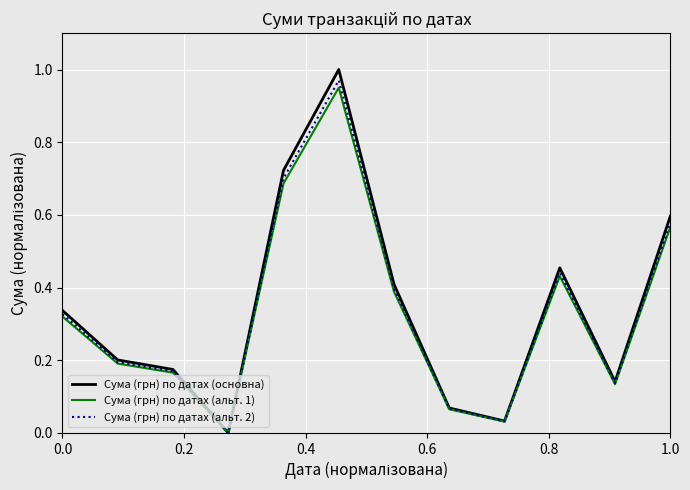

Which series has the largest range (max minus min)?

Сума (грн) по датах (основна)